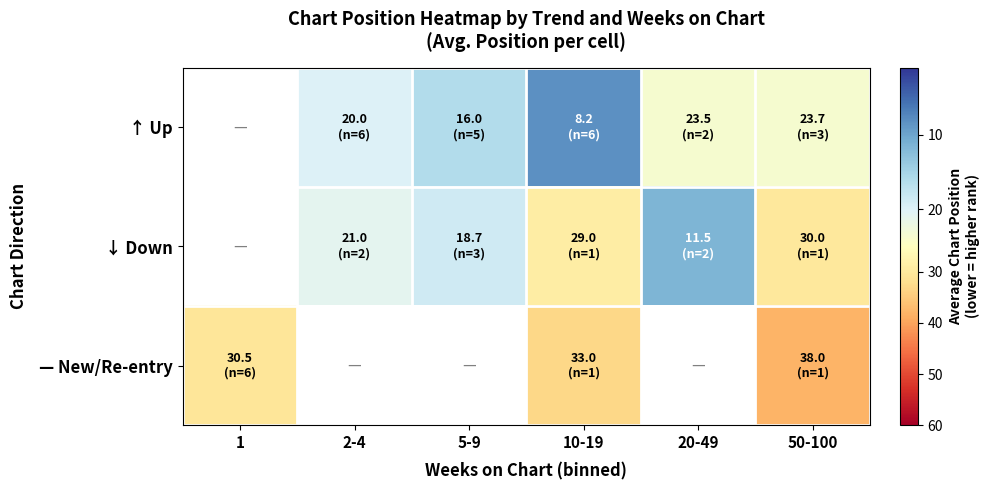

Which label corresponds to the smallest value in the chart?

10-19